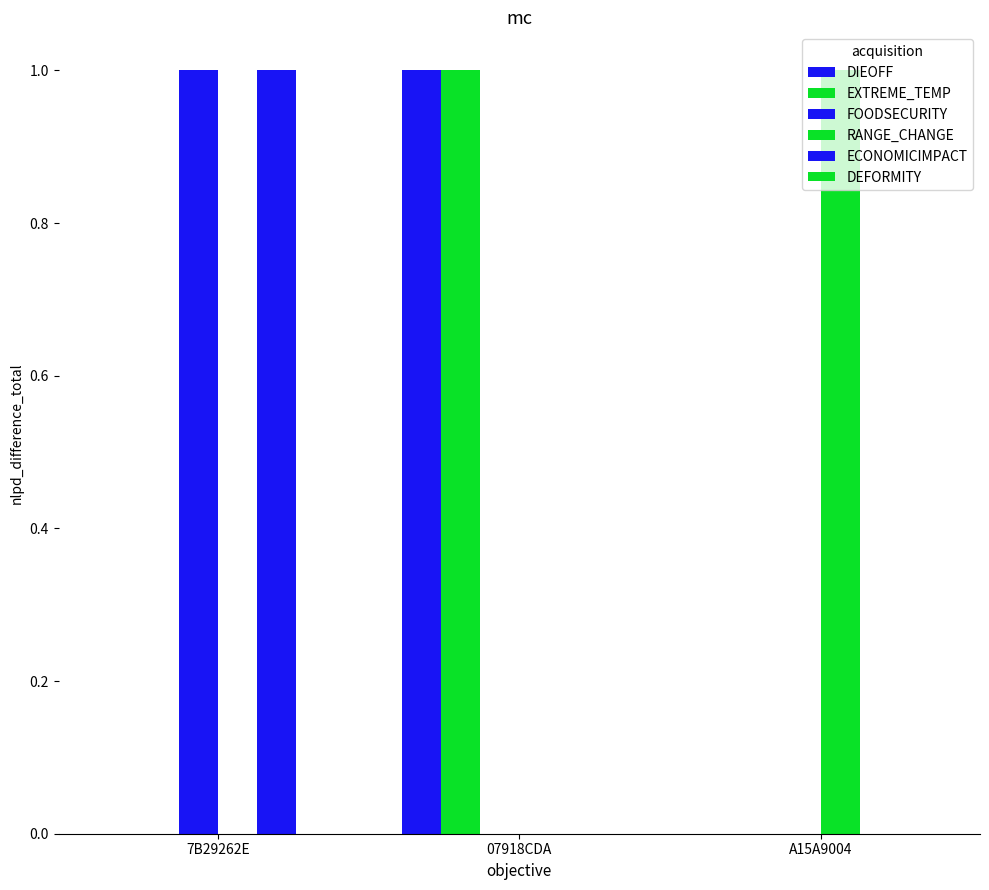

Which series changed the most between 7B29262E and 07918CDA?

DIEOFF